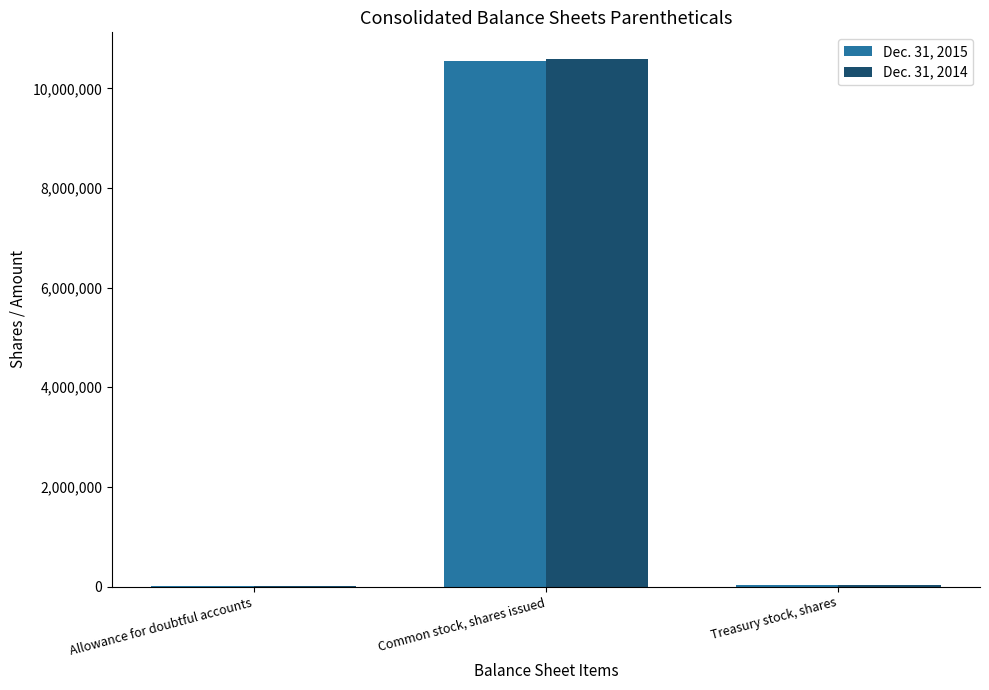

At which category is the sum across all series the highest?

Common stock, shares issued